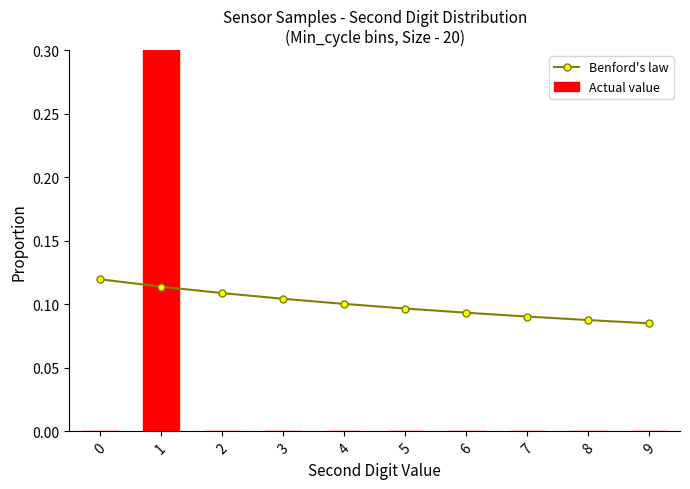

At how many categories does at least one series exceed 0?

10